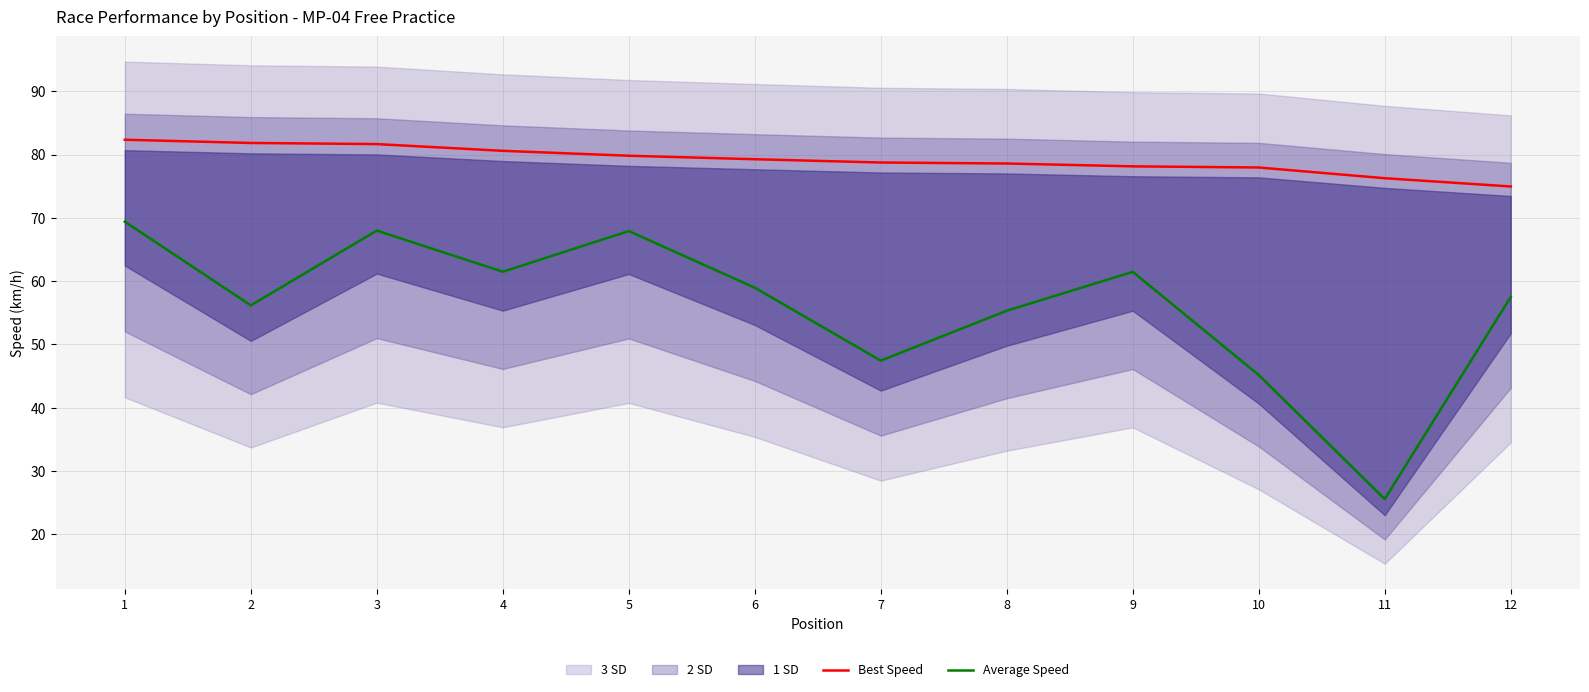

List the labels in order of Average Speed value, largest first.

1, 3, 5, 4, 9, 6, 12, 2, 8, 7, 10, 11